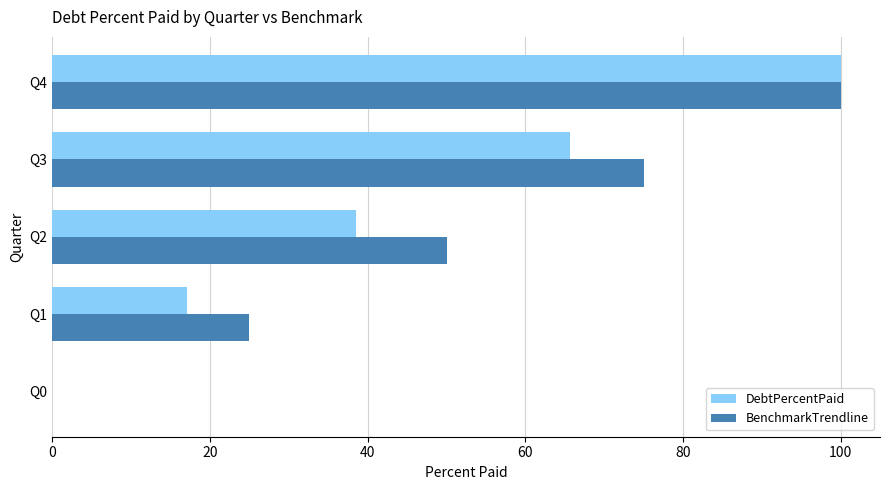

Is the value of BenchmarkTrendline at Q2 greater than the value of DebtPercentPaid at Q0?

Yes